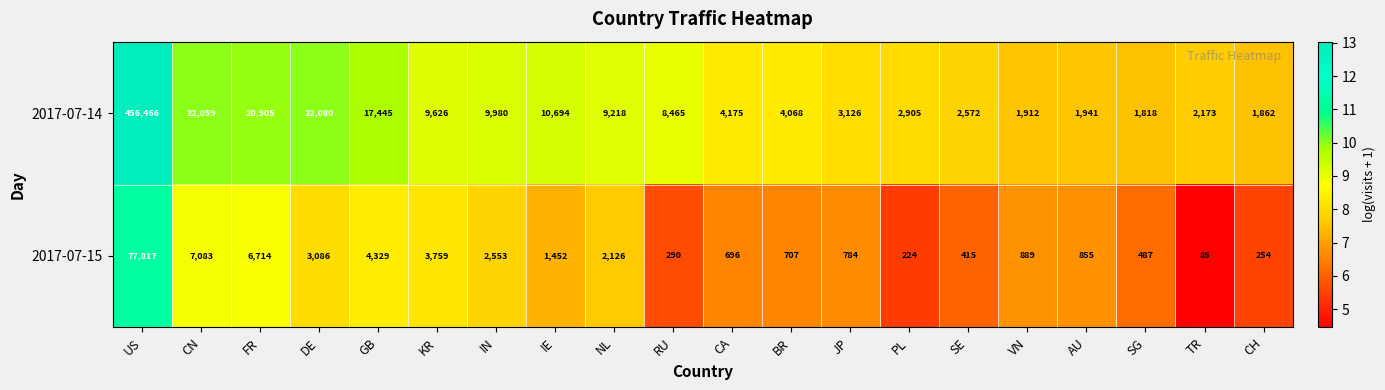

At which category is the sum across all series the highest?

US